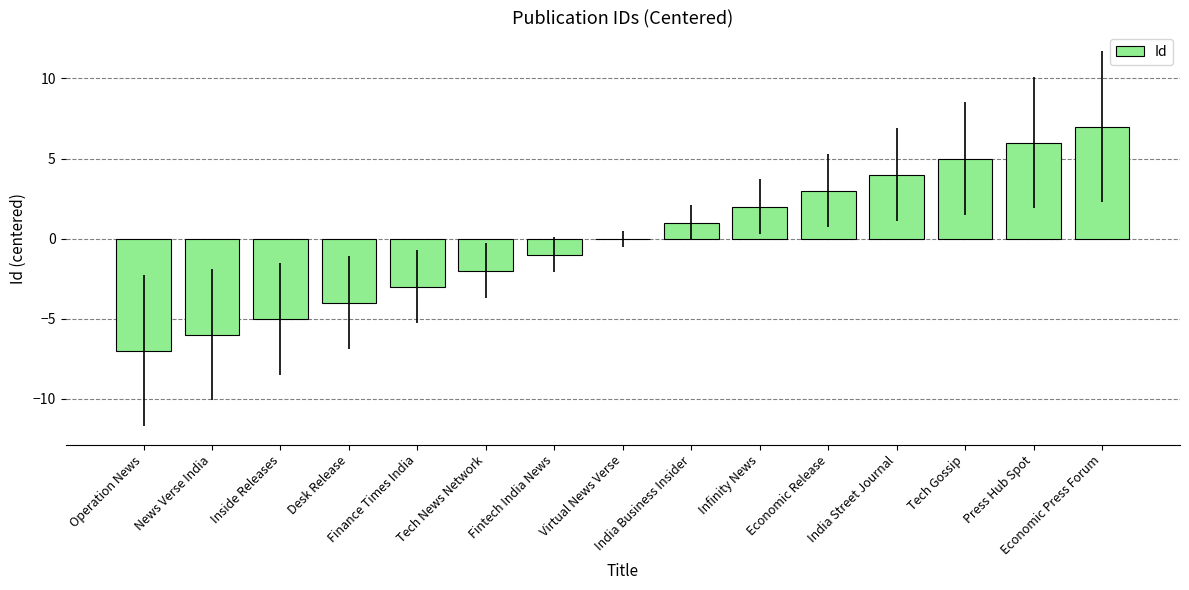

The chart shows a value of -1 at Fintech India News. True or false?

True